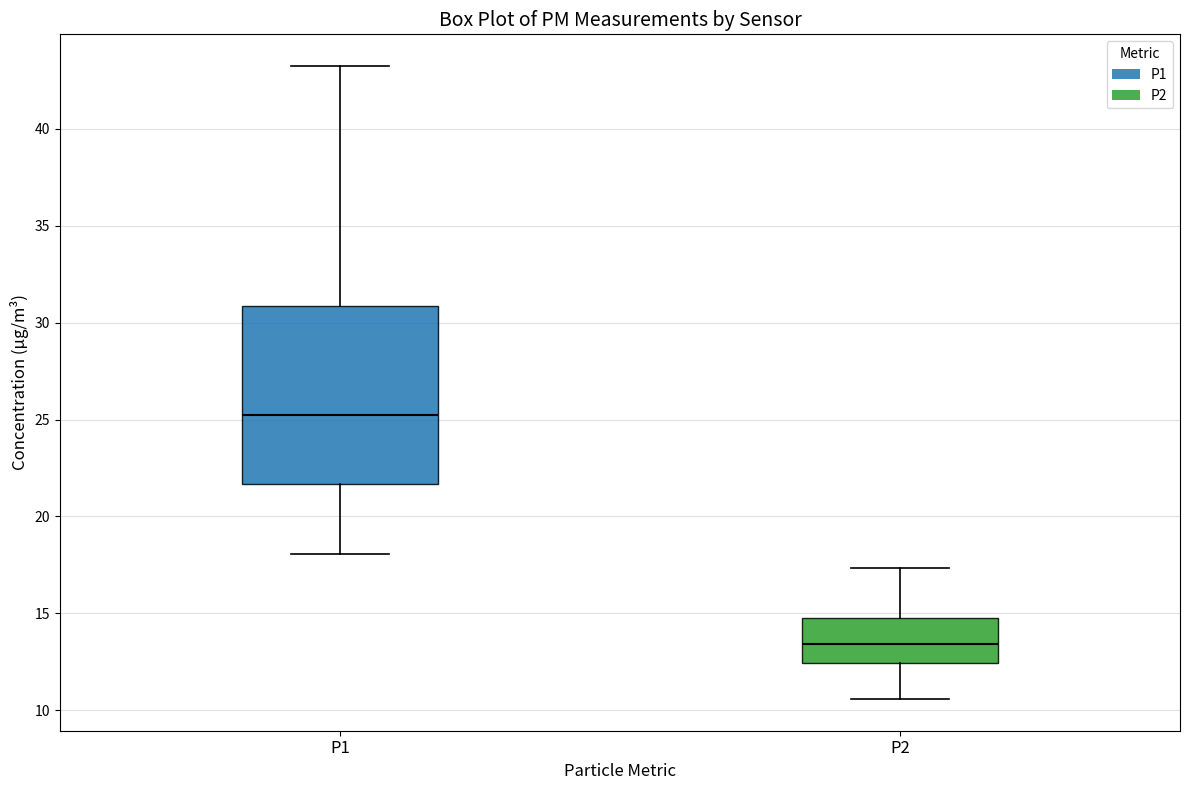

Where is the upper edge of the box for P2 on the y-axis? The values are not printed on the chart, so give them approximately, as read against the axis.

14.5